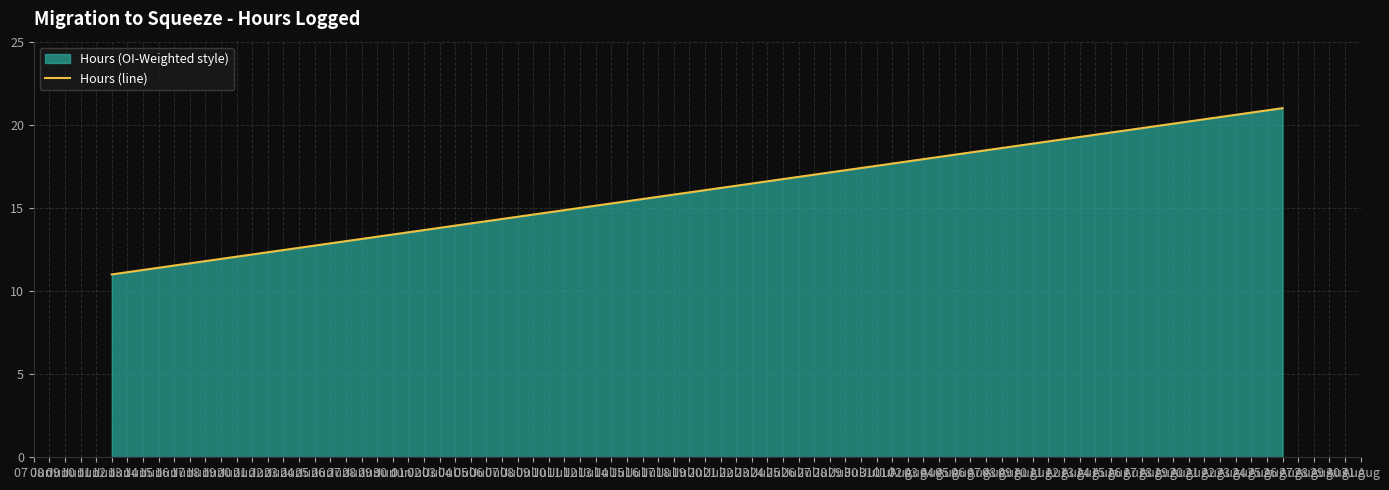

The chart shows a value of 2 at 12 Jun. True or false?

False